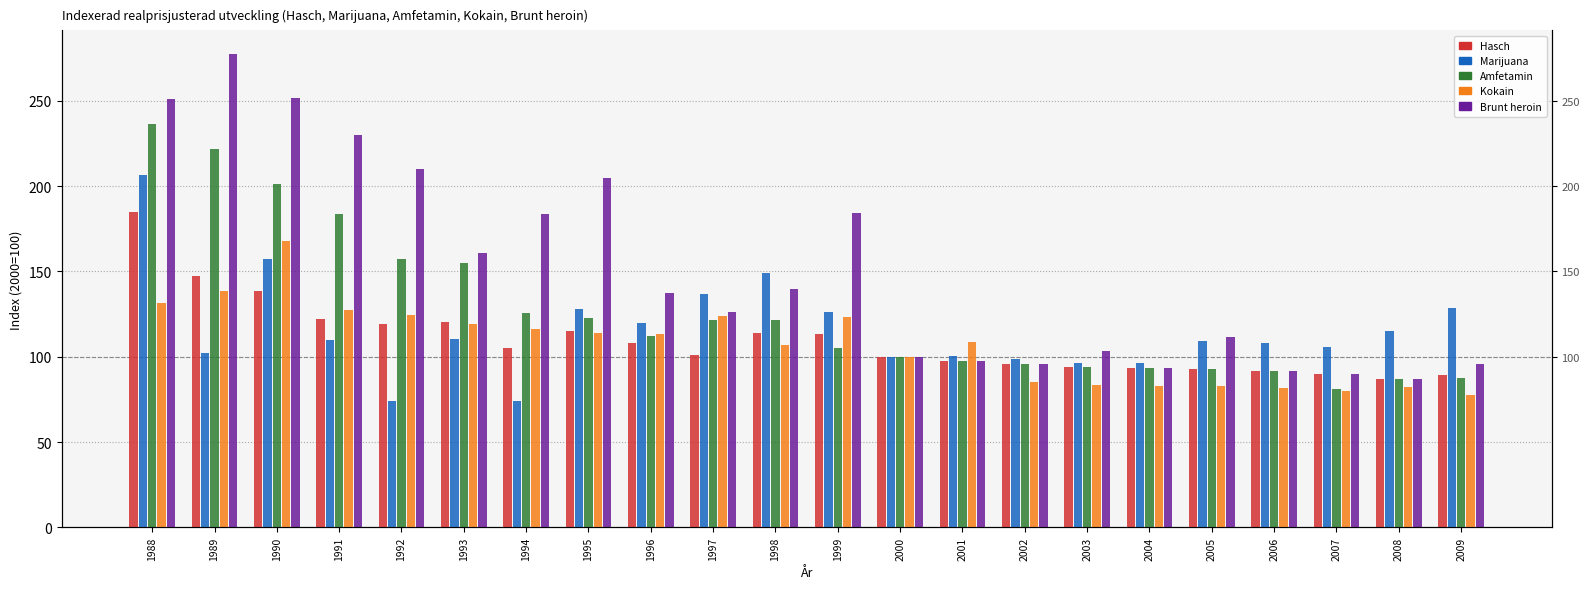

What is the sum of the Amfetamin values at 1991 and 1992?

340.7